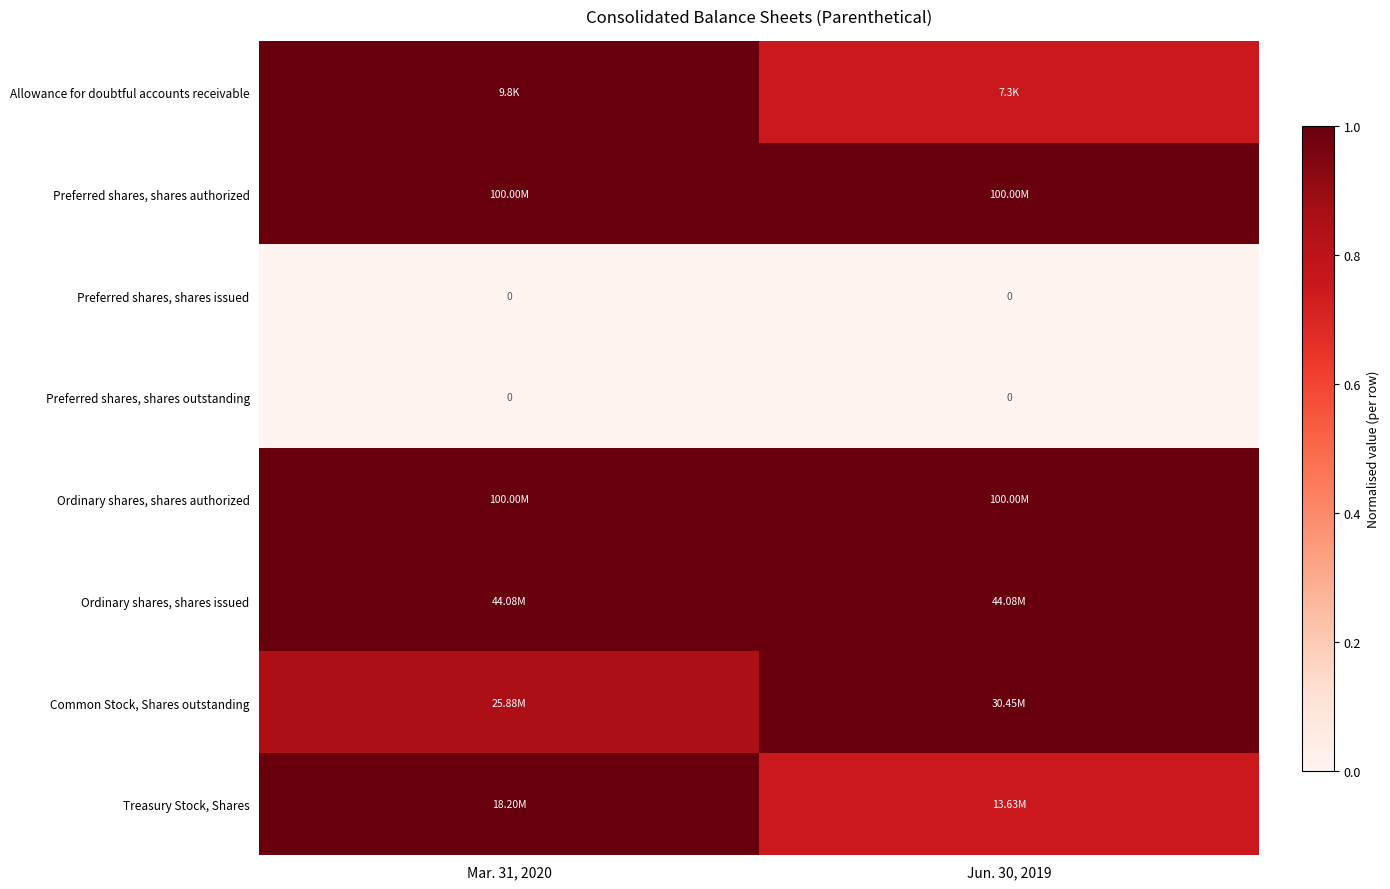

How many data points in row_0 are less than 1?

1